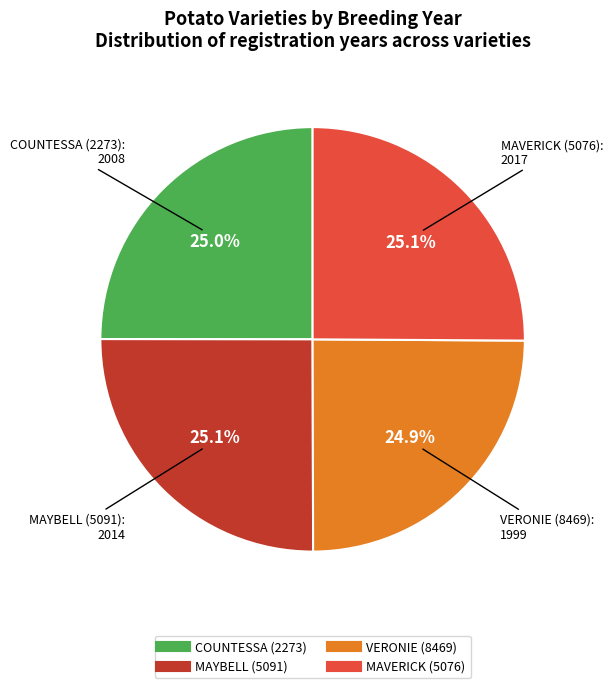

Do VERONIE (8469) and MAYBELL (5091) together represent more than half of the pie?

No